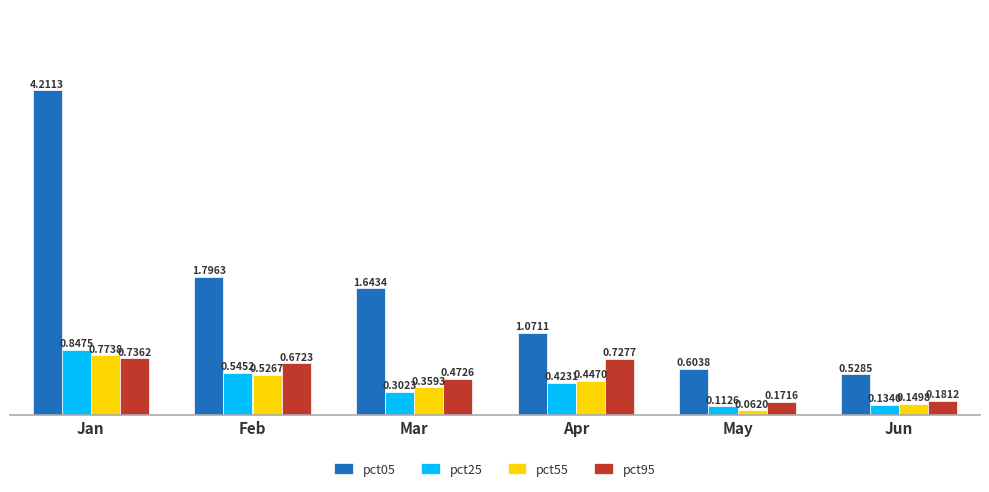

List the labels in order of pct25 value, largest first.

Jan, Feb, Apr, Mar, Jun, May